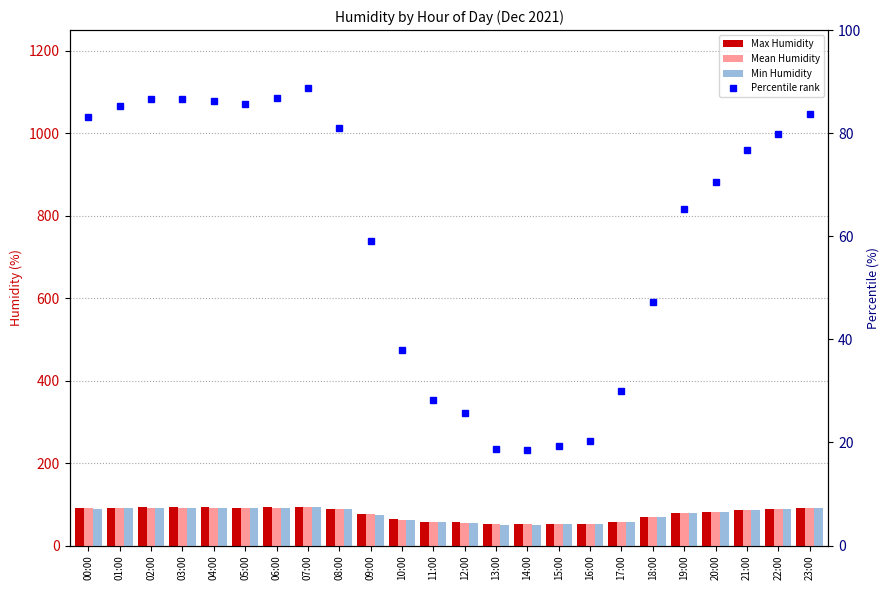

What are all the series names shown in the legend?

Max Humidity, Mean Humidity, Min Humidity, Percentile rank